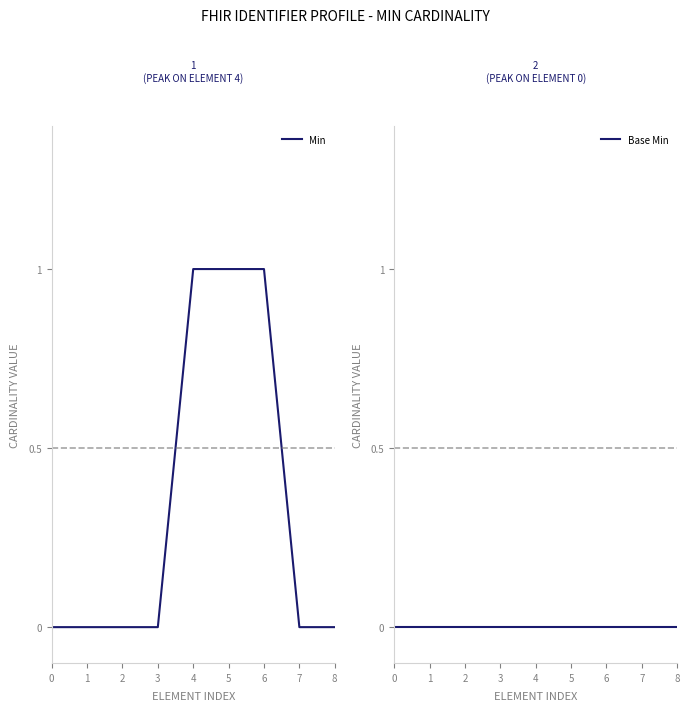

What is the total value across all series at 6?

1